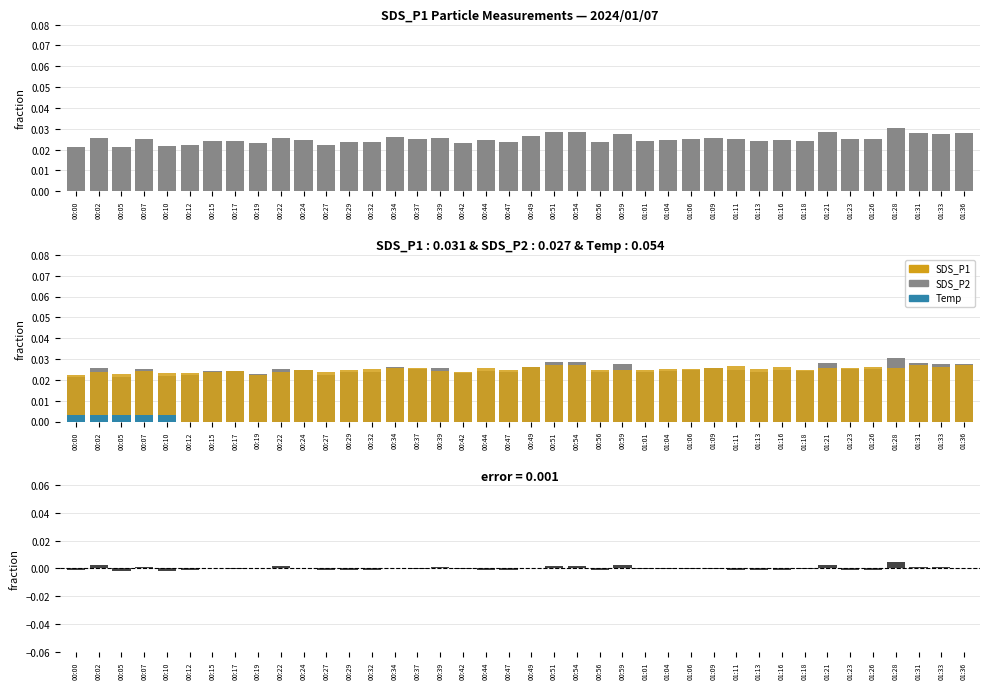

Rank the categories by SDS_P2 value from lowest to highest.

00:19, 00:00, 00:05, 00:12, 00:10, 00:42, 00:02, 00:27, 00:22, 00:15, 00:17, 00:39, 00:07, 00:47, 00:24, 00:56, 01:01, 01:18, 00:29, 00:59, 00:32, 01:04, 01:13, 01:06, 00:34, 00:37, 01:09, 01:28, 00:44, 01:21, 01:23, 00:49, 01:16, 01:26, 01:33, 01:11, 00:54, 00:51, 01:36, 01:31